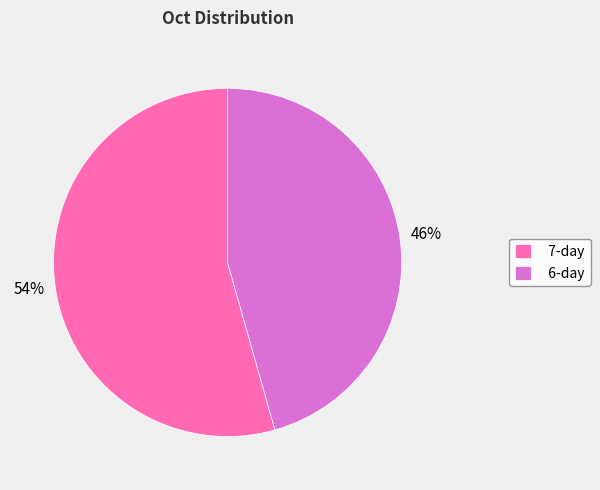

How many segments does this pie chart have?

2